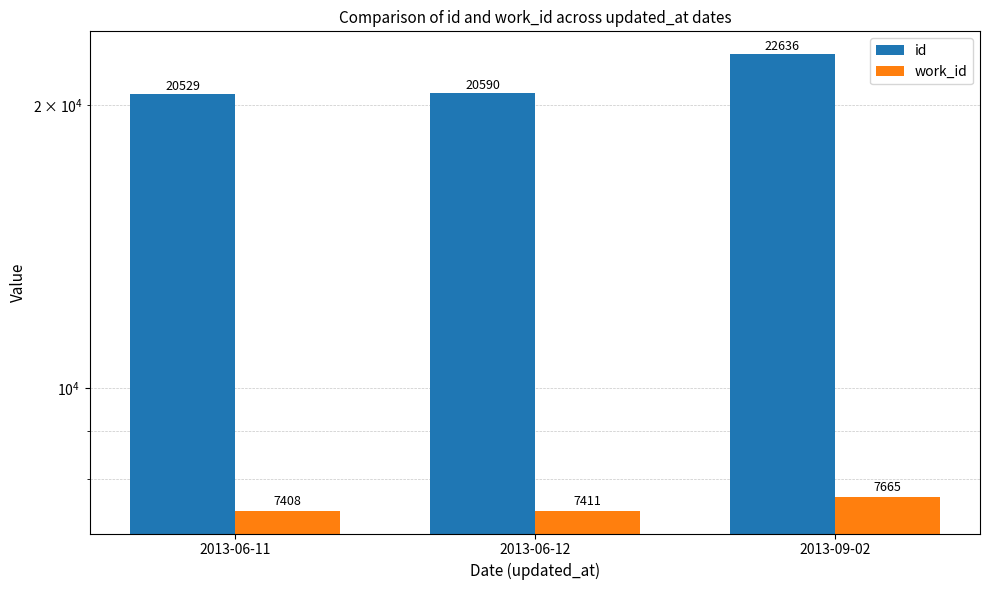

What is the highest value of the work_id series?

7665